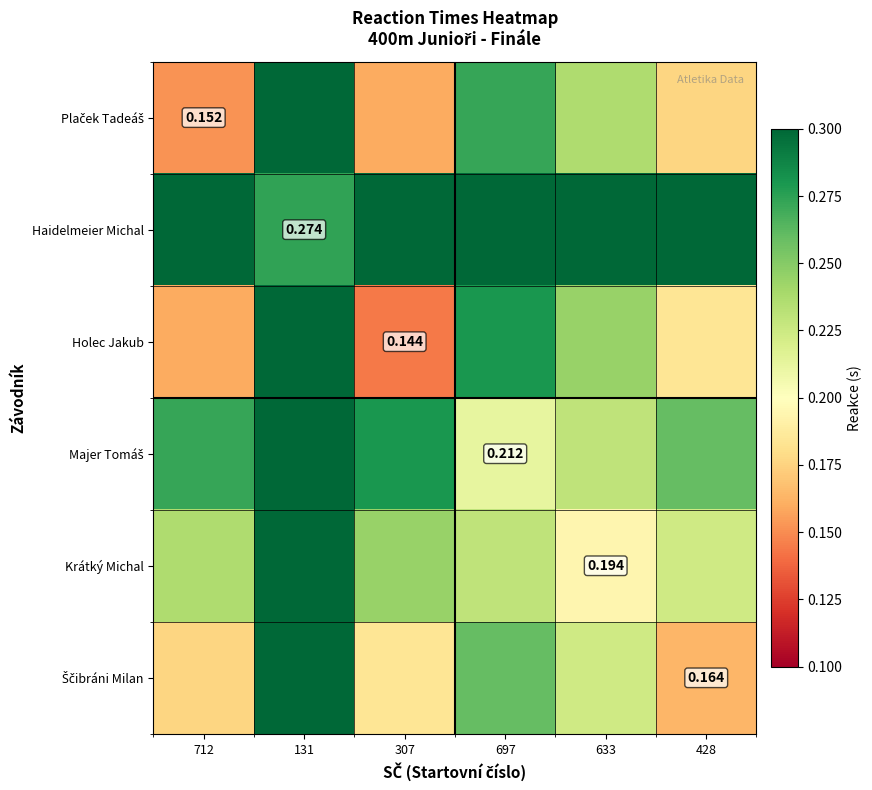

What is the difference between the Krátký Michal values at 131 and 697?

0.1